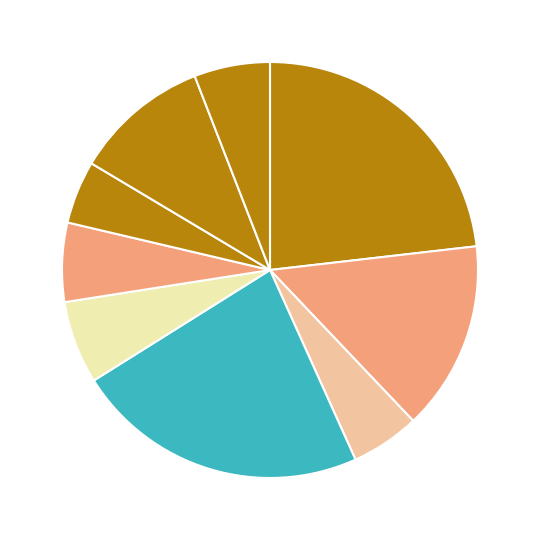

Count the number of slices in the pie.

9